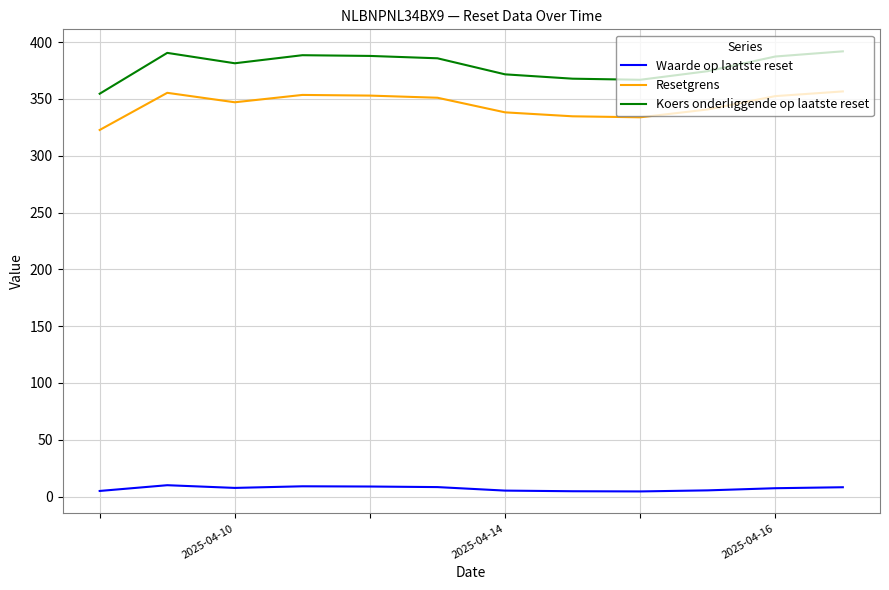

Which series has the largest range (max minus min)?

Koers onderliggende op laatste reset